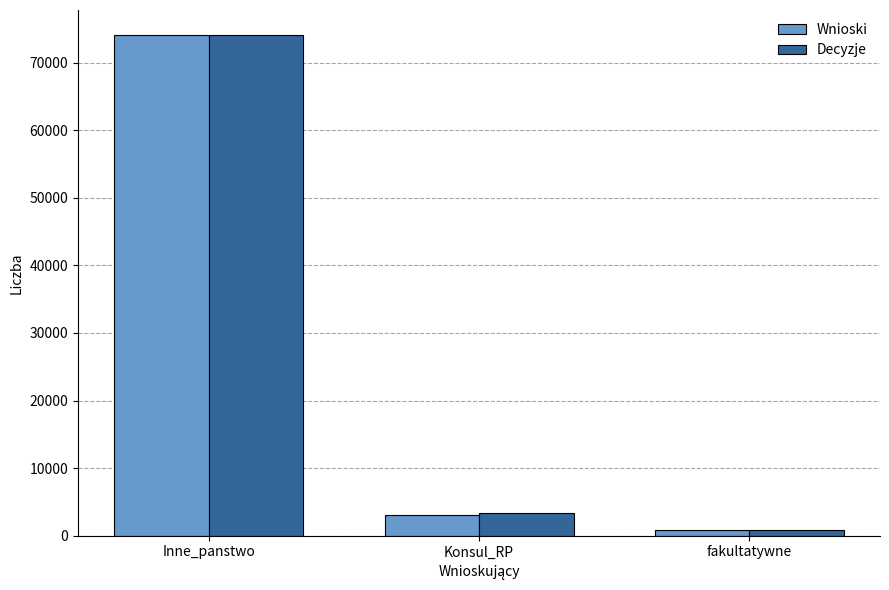

What is the total value across all series at fakultatywne?

1710